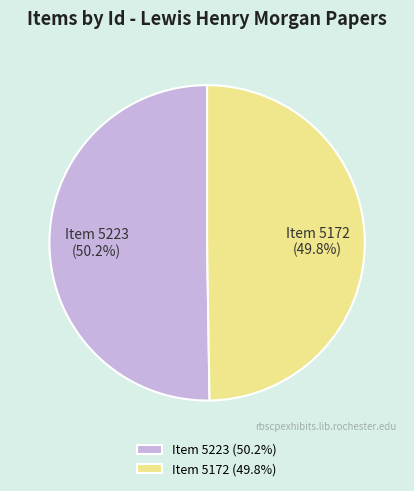

How much of the chart is everything except Item 5172?

50.2%